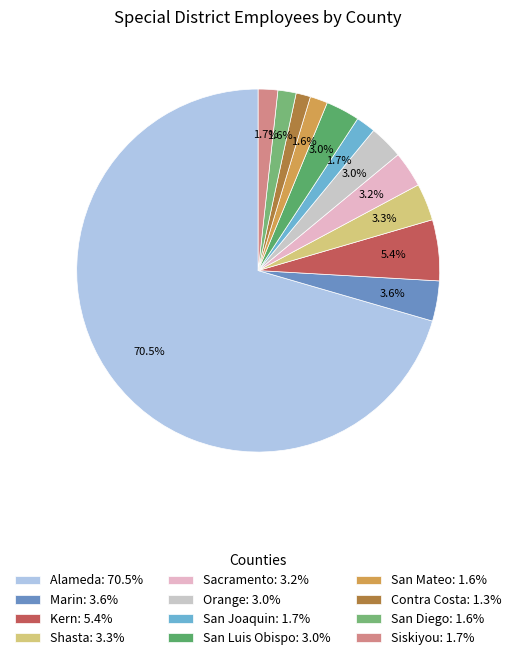

How many segments does this pie chart have?

12